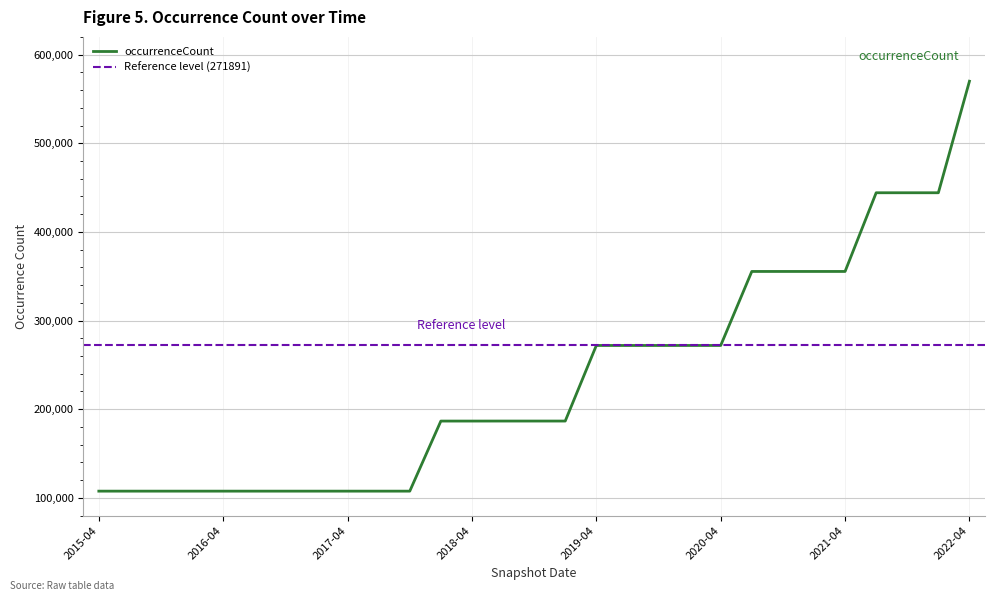

What is the difference between the values at 2020-07-01 and 2015-07-03?

247829